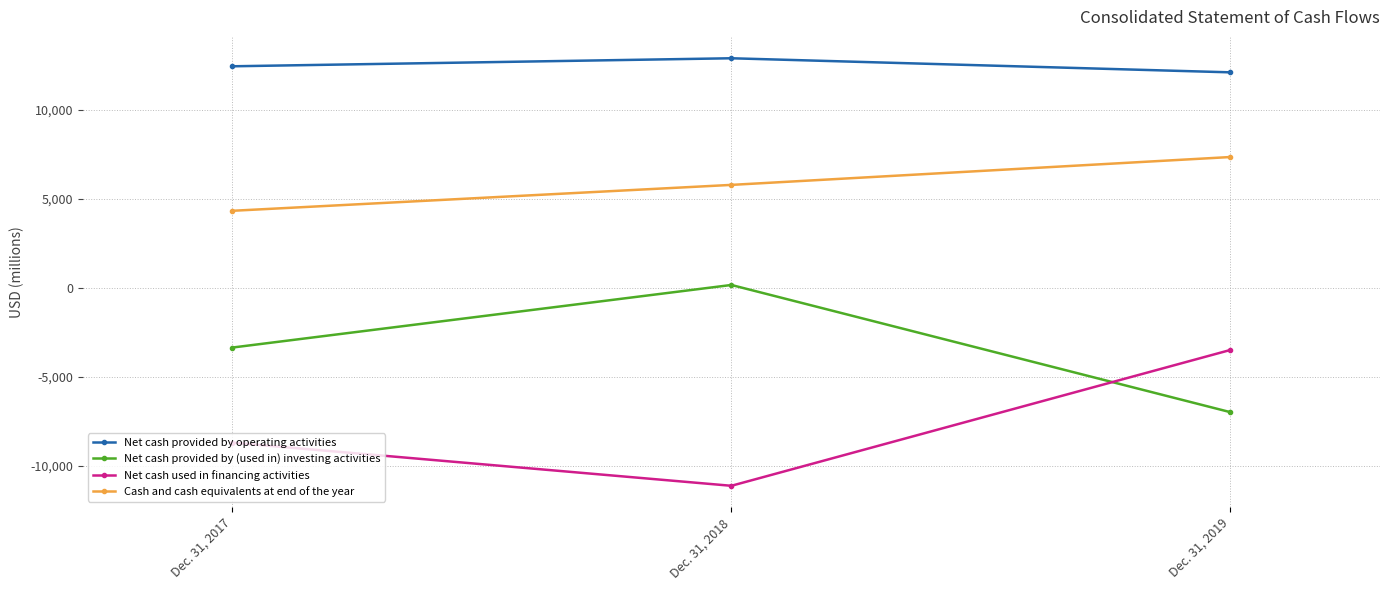

Which category has the lowest value across all series?

Dec. 31, 2018